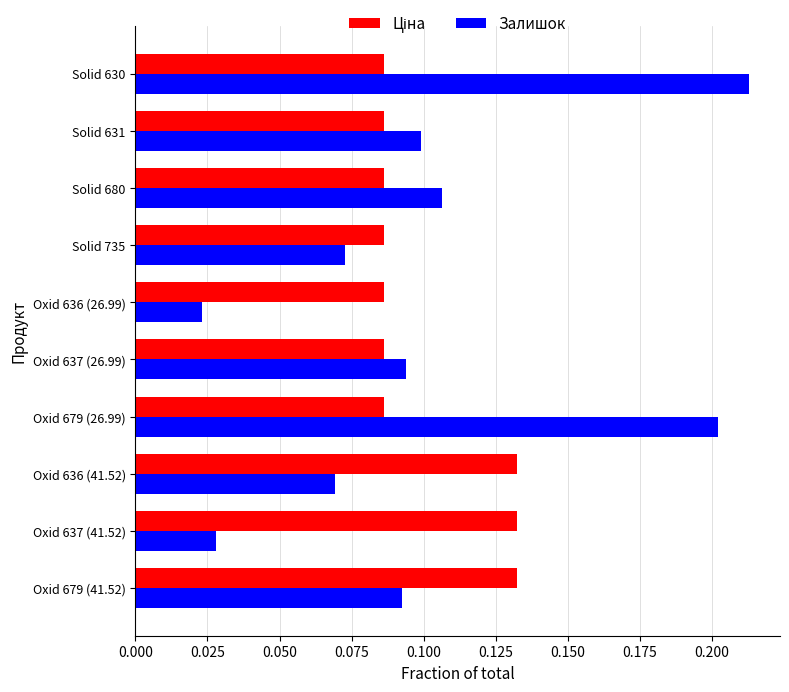

Which category has the highest value in the Залишок series?

Solid 630